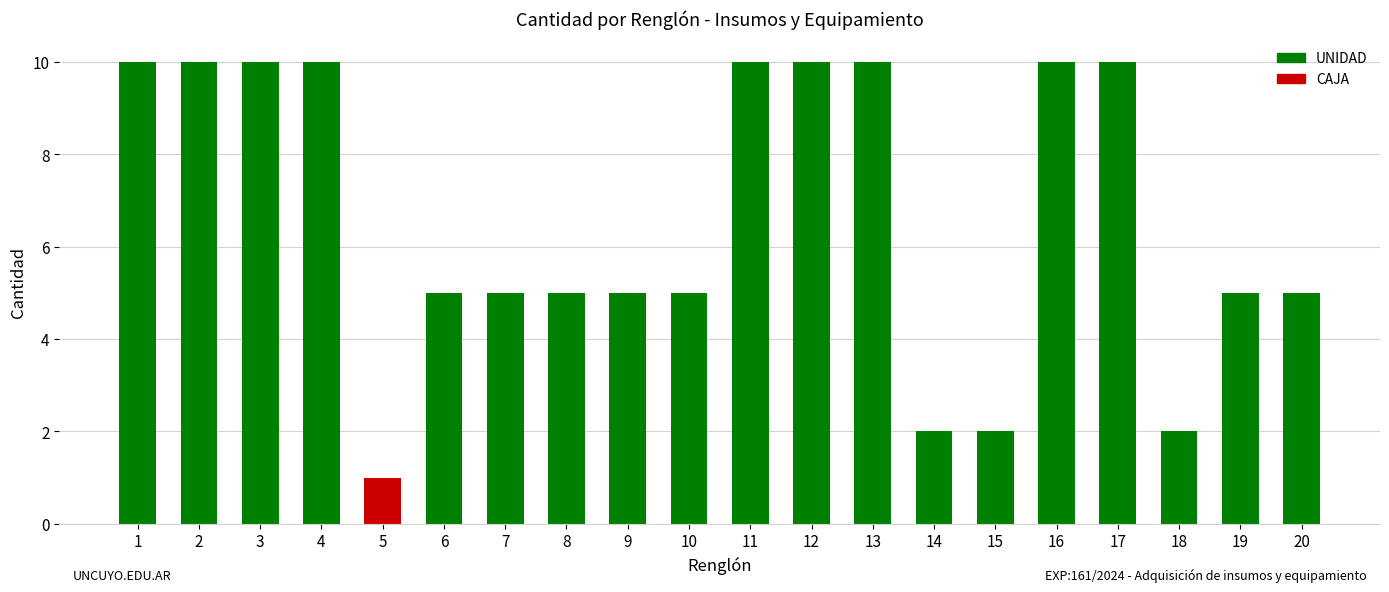

What is the average value?

7